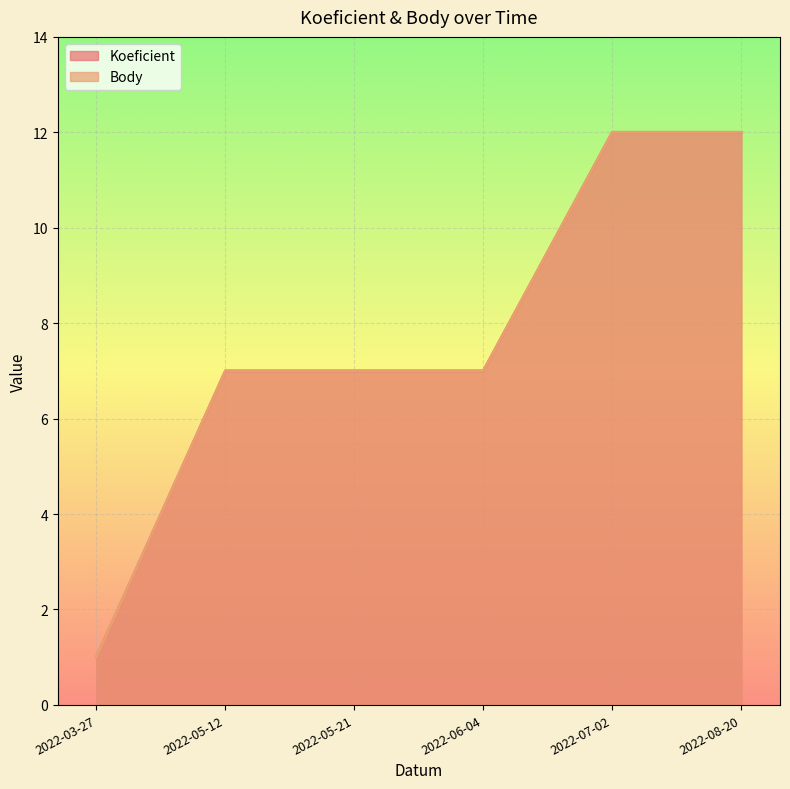

True or false: Koeficient and Body intersect in this chart.

False